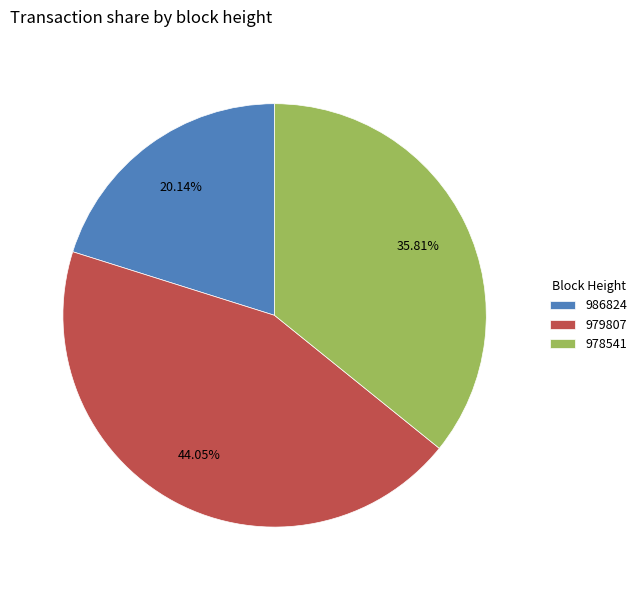

What is the largest slice in the pie chart?

979807